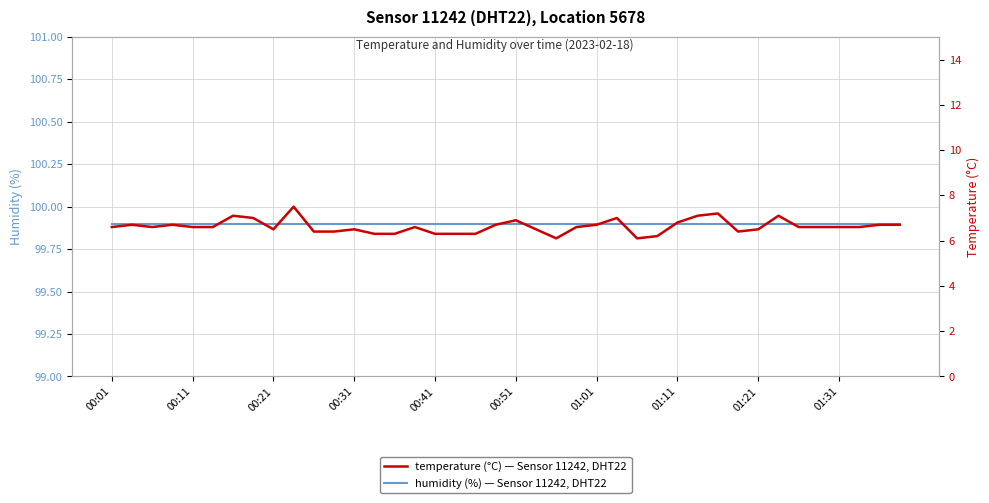

True or false: humidity and temperature cross at least once.

False